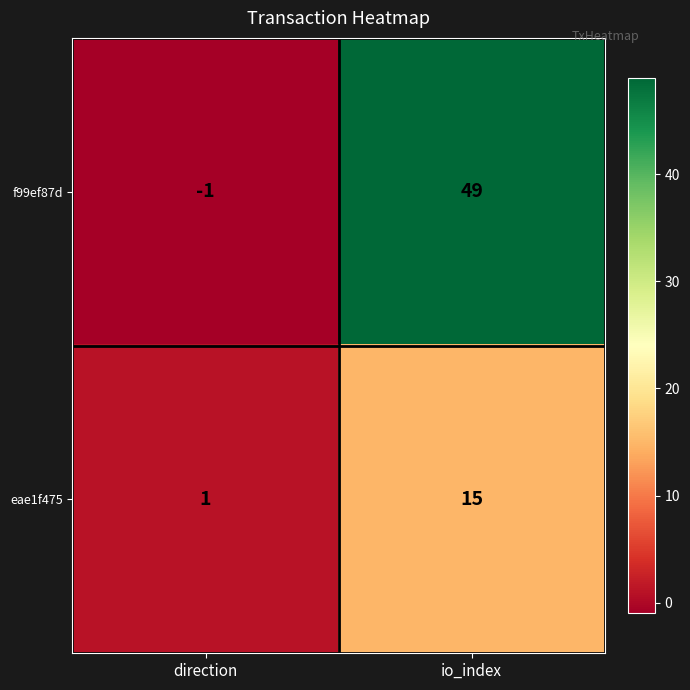

Rank the series by their maximum value, from lowest to highest.

eae1f475, f99ef87d